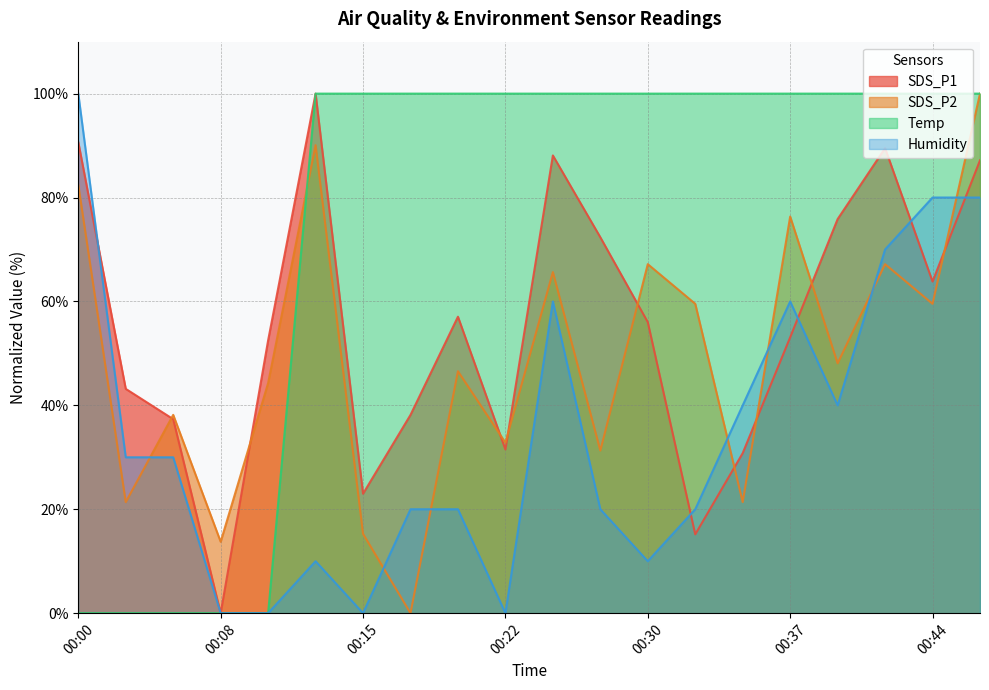

At 00:27, list the series in order from smallest to largest.

Humidity, SDS_P2, SDS_P1, Temp